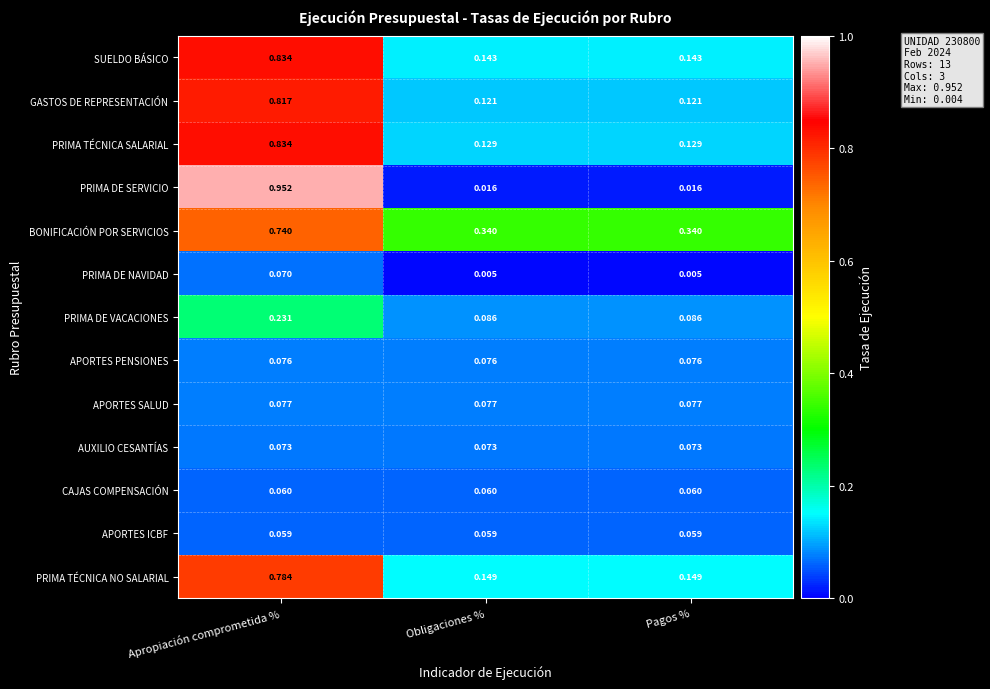

At which category is the sum across all series the highest?

Apropiación comprometida %